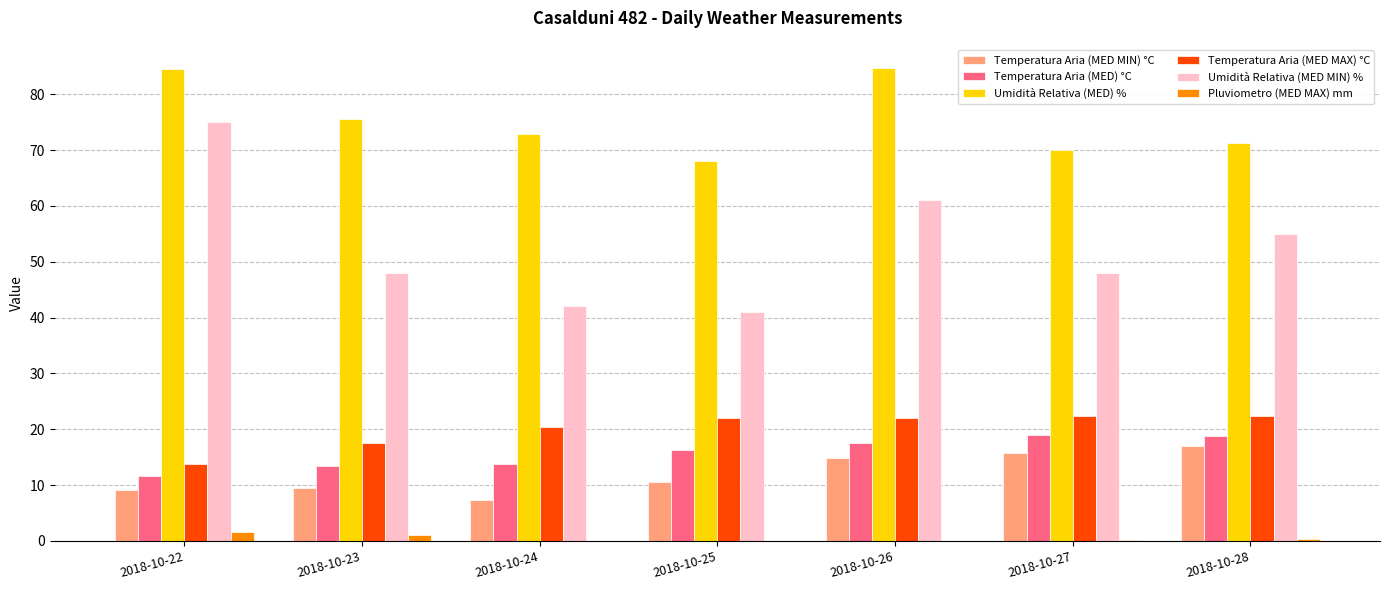

What is the sum of all Umidità Relativa (MED) % values?

526.6